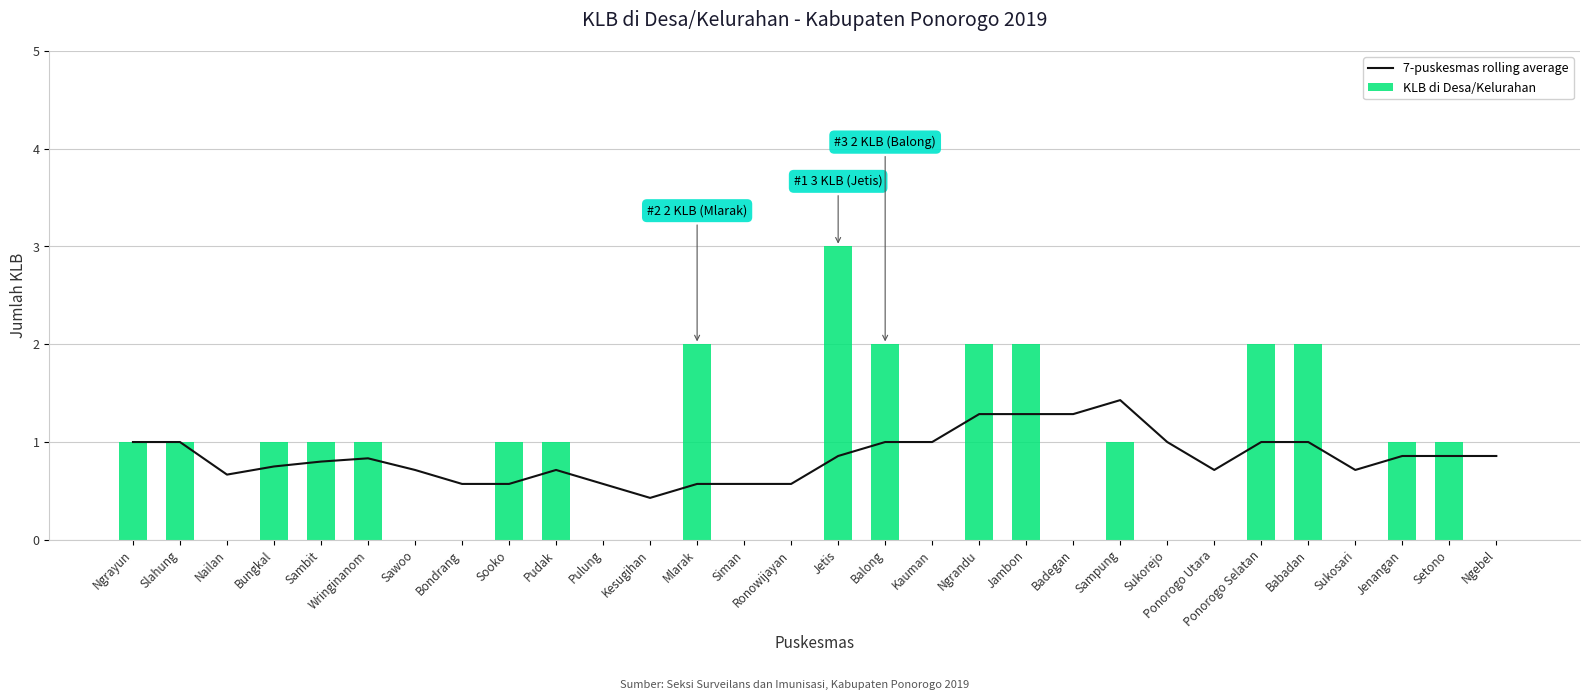

True or false: KLB di Desa/Kelurahan has a value of 2 at Ponorogo Selatan.

True